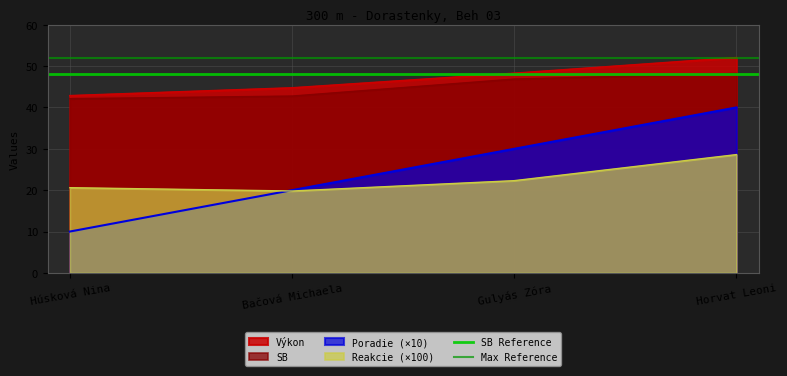

Is it true that SB Reference equals 83 at Bačová Michaela?

False